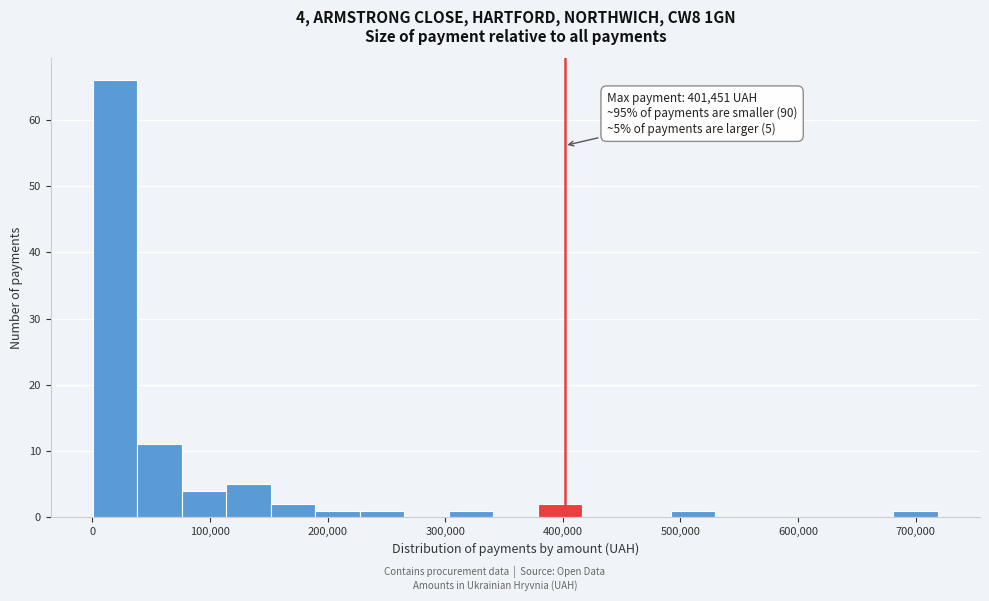

Around what value on the x-axis is the tallest bar? Give the approximate position of its centre, as read against the axis.

20000